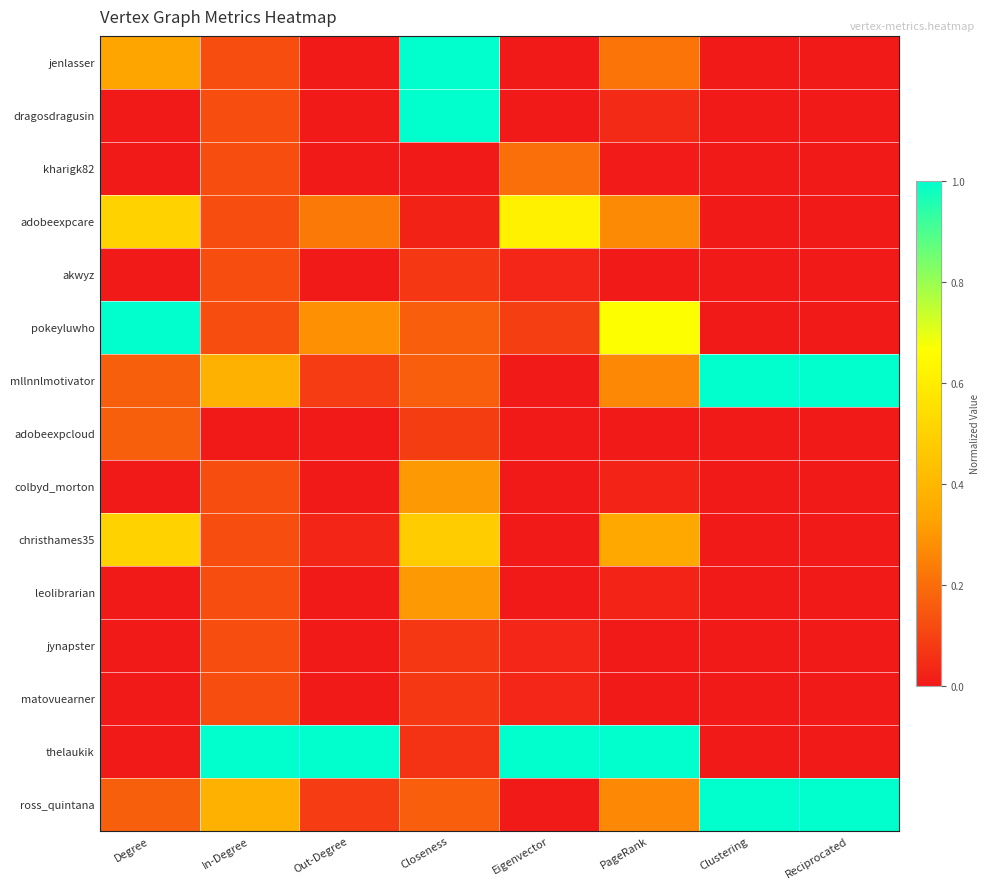

Reading left to right, extract all data points from this chart.

jenlasser: Degree=0.3	In-Degree=0.1	Out-Degree=0.0	Closeness=1.0	Eigenvector=0.0	PageRank=0.2	Clustering=0.0	Reciprocated=0.0
dragosdragusin: Degree=0.0	In-Degree=0.1	Out-Degree=0.0	Closeness=1.0	Eigenvector=0.0	PageRank=0.0	Clustering=0.0	Reciprocated=0.0
kharigk82: Degree=0.0	In-Degree=0.1	Out-Degree=0.0	Closeness=0.0	Eigenvector=0.2	PageRank=0.0	Clustering=0.0	Reciprocated=0.0
adobeexpcare: Degree=0.5	In-Degree=0.1	Out-Degree=0.2	Closeness=0.0	Eigenvector=0.6	PageRank=0.3	Clustering=0.0	Reciprocated=0.0
akwyz: Degree=0.0	In-Degree=0.1	Out-Degree=0.0	Closeness=0.1	Eigenvector=0.0	PageRank=0.0	Clustering=0.0	Reciprocated=0.0
pokeyluwho: Degree=1.0	In-Degree=0.1	Out-Degree=0.3	Closeness=0.2	Eigenvector=0.1	PageRank=0.7	Clustering=0.0	Reciprocated=0.0
mllnnlmotivator: Degree=0.2	In-Degree=0.4	Out-Degree=0.1	Closeness=0.2	Eigenvector=0.0	PageRank=0.3	Clustering=1.0	Reciprocated=1.0
adobeexpcloud: Degree=0.2	In-Degree=0.0	Out-Degree=0.0	Closeness=0.1	Eigenvector=0.0	PageRank=0.0	Clustering=0.0	Reciprocated=0.0
colbyd_morton: Degree=0.0	In-Degree=0.1	Out-Degree=0.0	Closeness=0.3	Eigenvector=0.0	PageRank=0.0	Clustering=0.0	Reciprocated=0.0
christhames35: Degree=0.5	In-Degree=0.1	Out-Degree=0.0	Closeness=0.5	Eigenvector=0.0	PageRank=0.3	Clustering=0.0	Reciprocated=0.0
leolibrarian: Degree=0.0	In-Degree=0.1	Out-Degree=0.0	Closeness=0.3	Eigenvector=0.0	PageRank=0.0	Clustering=0.0	Reciprocated=0.0
jynapster: Degree=0.0	In-Degree=0.1	Out-Degree=0.0	Closeness=0.1	Eigenvector=0.0	PageRank=0.0	Clustering=0.0	Reciprocated=0.0
matovuearner: Degree=0.0	In-Degree=0.1	Out-Degree=0.0	Closeness=0.1	Eigenvector=0.0	PageRank=0.0	Clustering=0.0	Reciprocated=0.0
thelaukik: Degree=0.0	In-Degree=1.0	Out-Degree=1.0	Closeness=0.1	Eigenvector=1.0	PageRank=1.0	Clustering=0.0	Reciprocated=0.0
ross_quintana: Degree=0.2	In-Degree=0.4	Out-Degree=0.1	Closeness=0.2	Eigenvector=0.0	PageRank=0.3	Clustering=1.0	Reciprocated=1.0